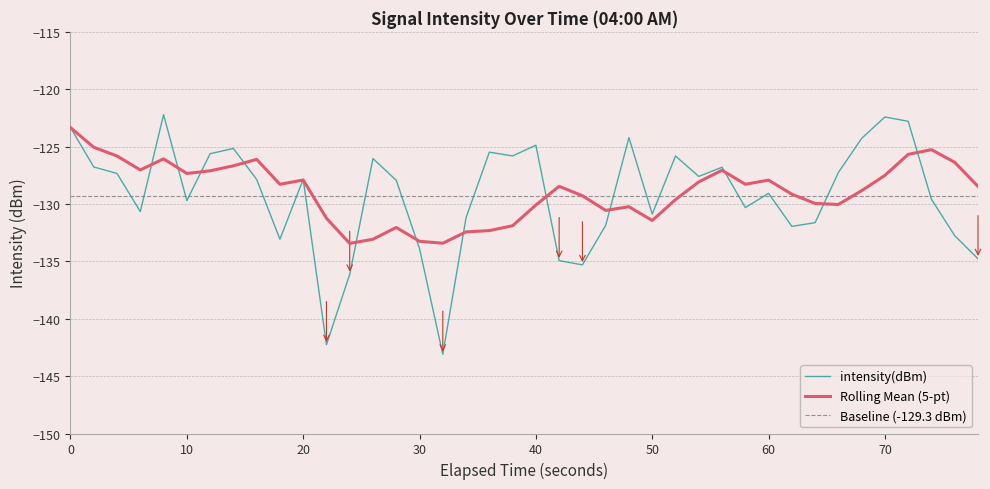

Is this an area chart (filled region under the line)?

No